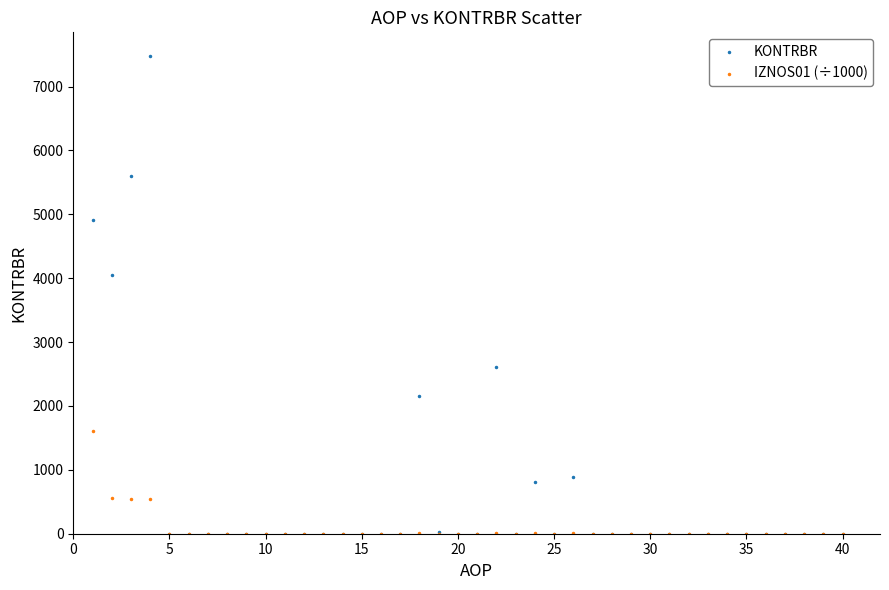

In the KONTRBR series, what Y value is closest to 3737?

4045.7